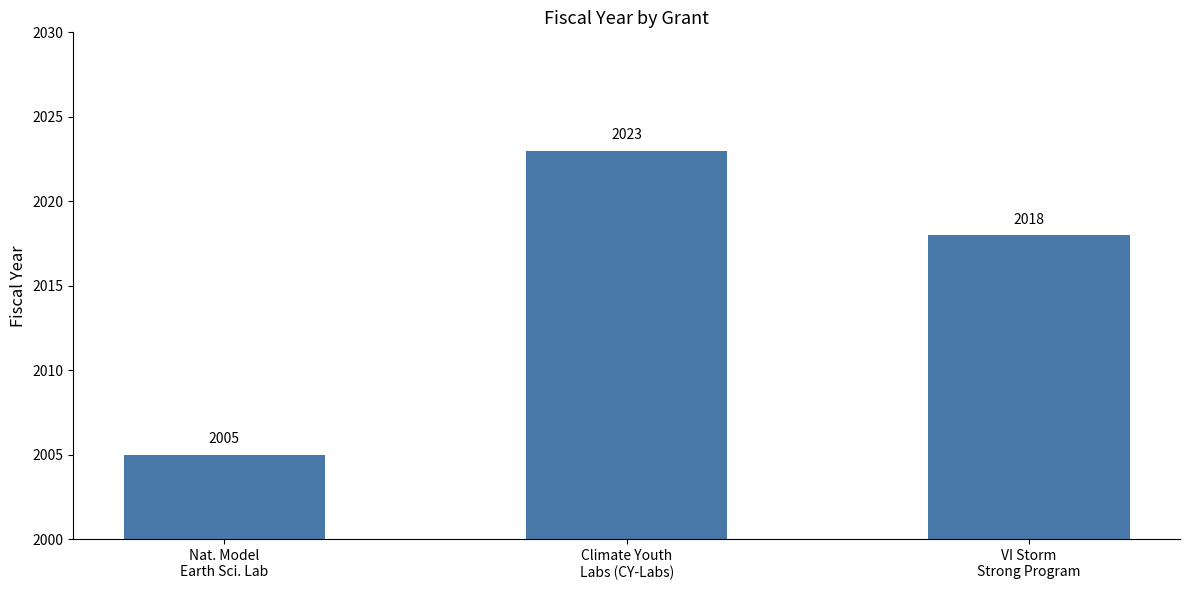

How many values are between 2005 and 2023?

3